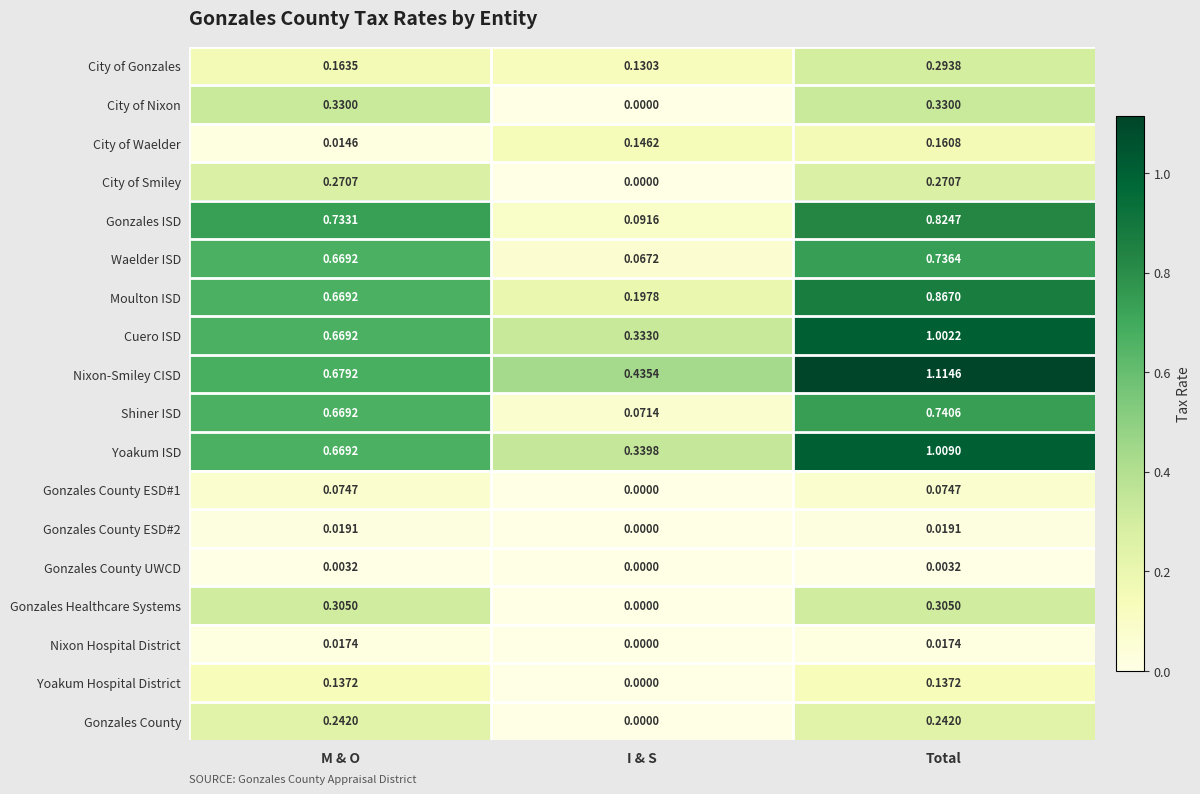

Which category has the lowest value across all series?

I & S